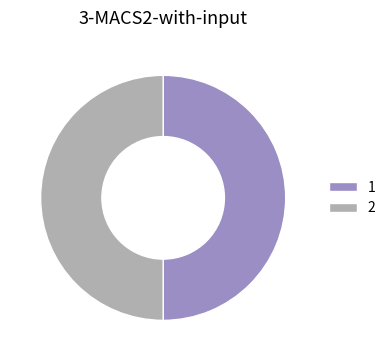

What is the ratio of the value at 1 to the value at 2?

1.0